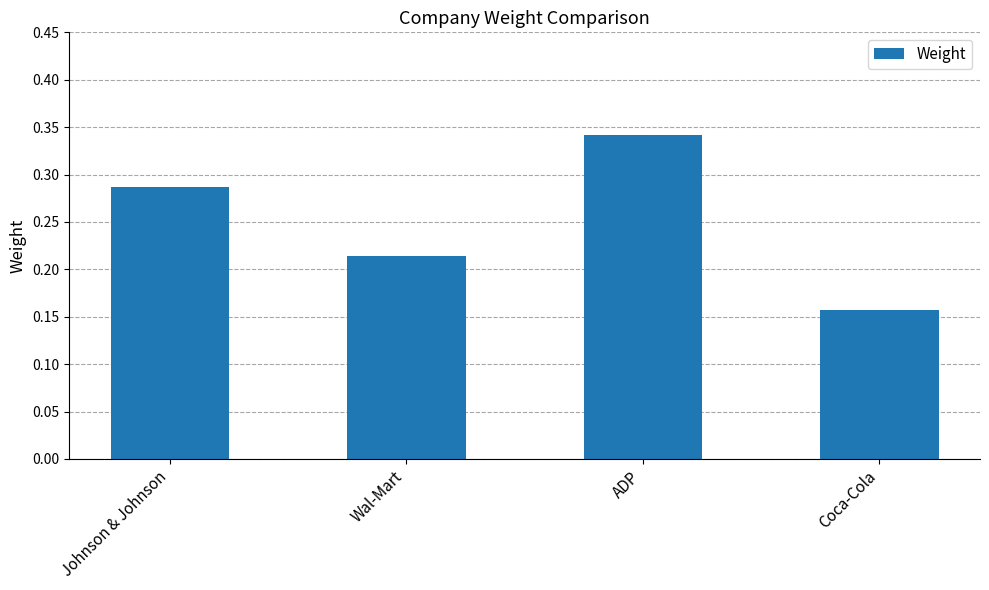

Does the chart contain stacked bars?

No